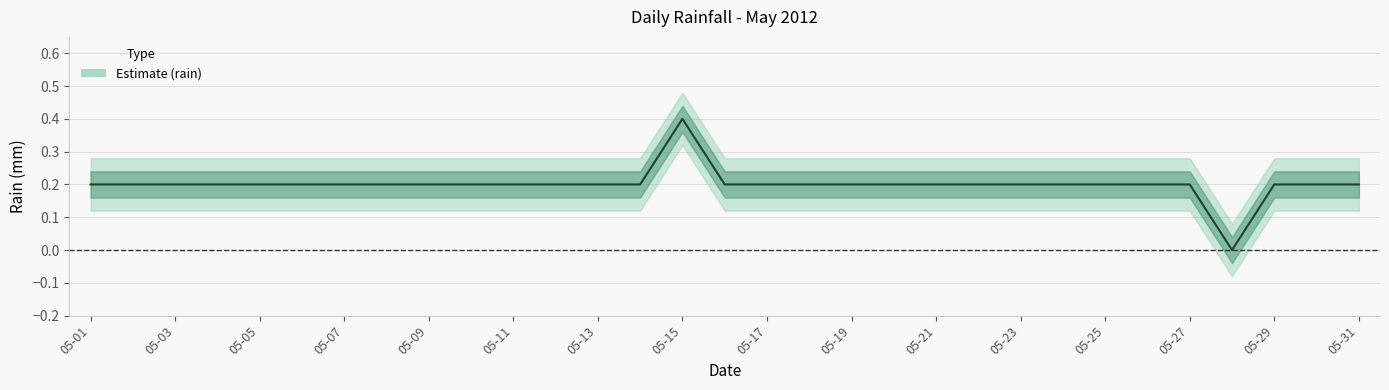

What is the value of the 23rd point from the left?

0.2